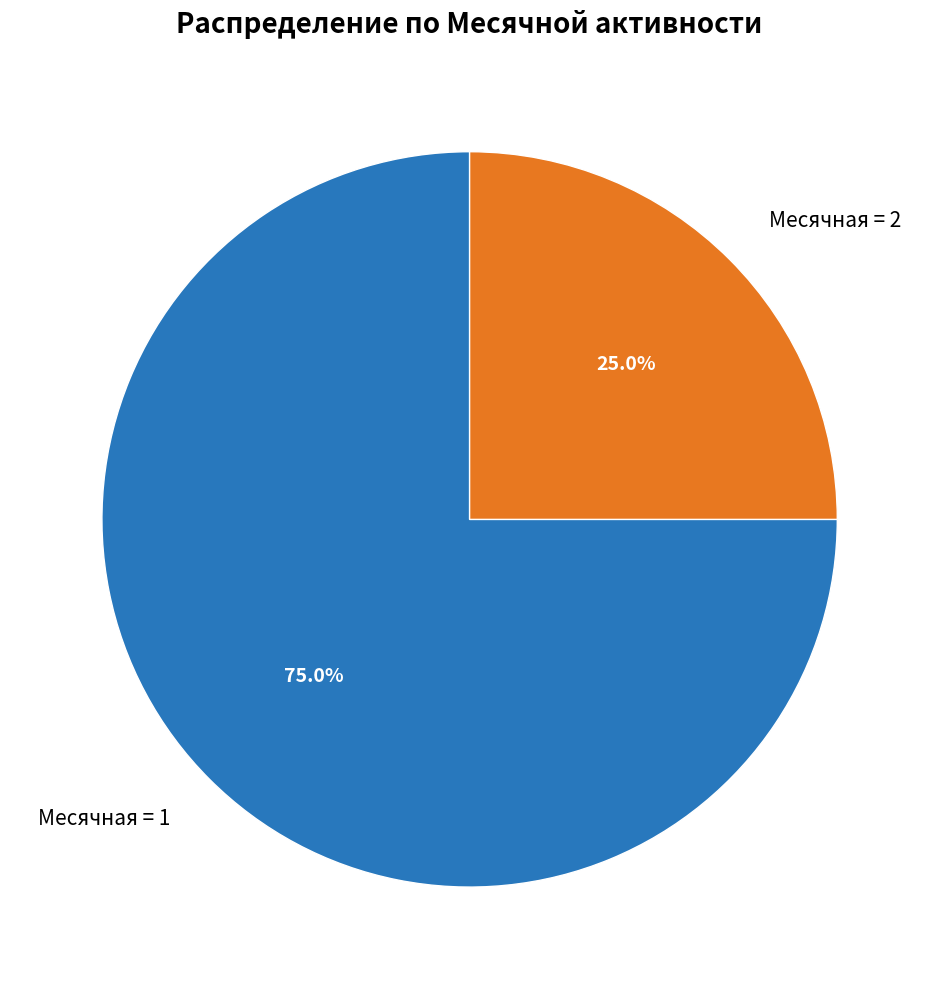

Which has a higher value, Месячная = 2 or Месячная = 1?

Месячная = 1